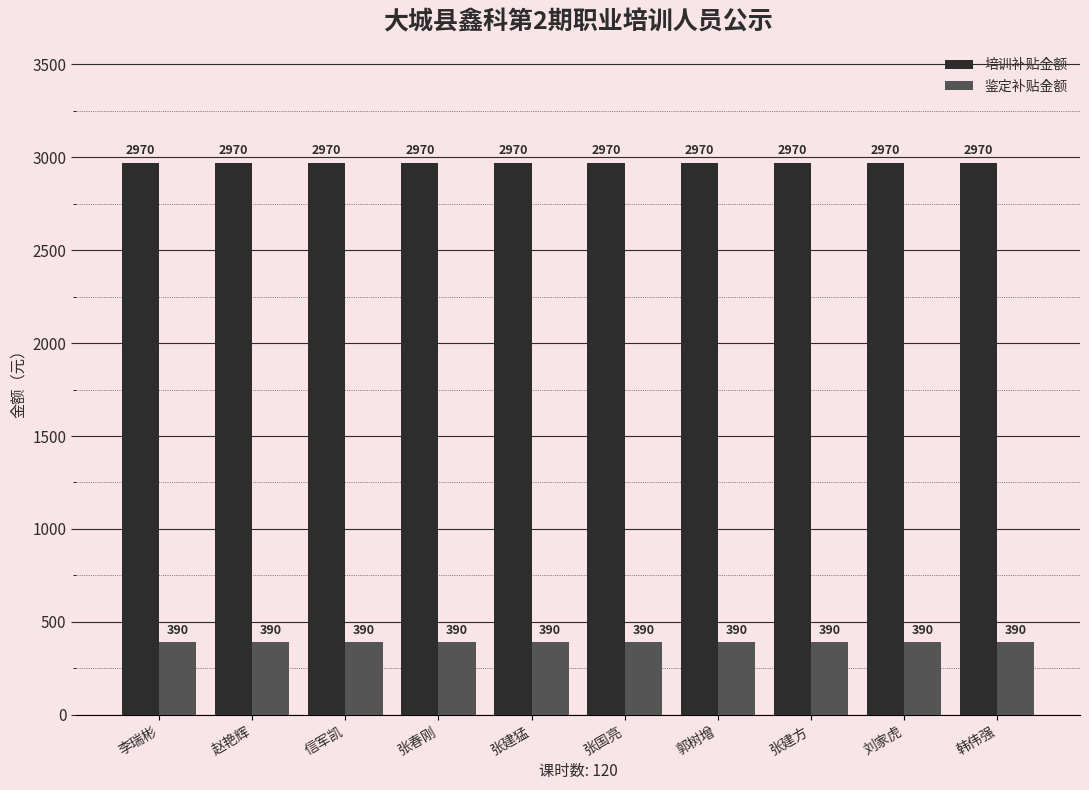

What is the minimum value for 培训补贴金额?

2970